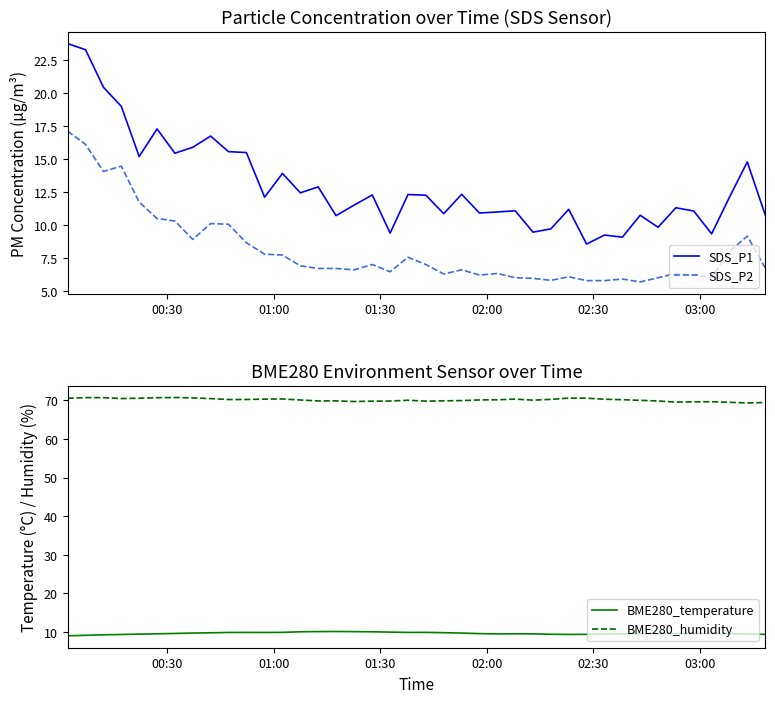

What is the minimum value for BME280_humidity?

69.3